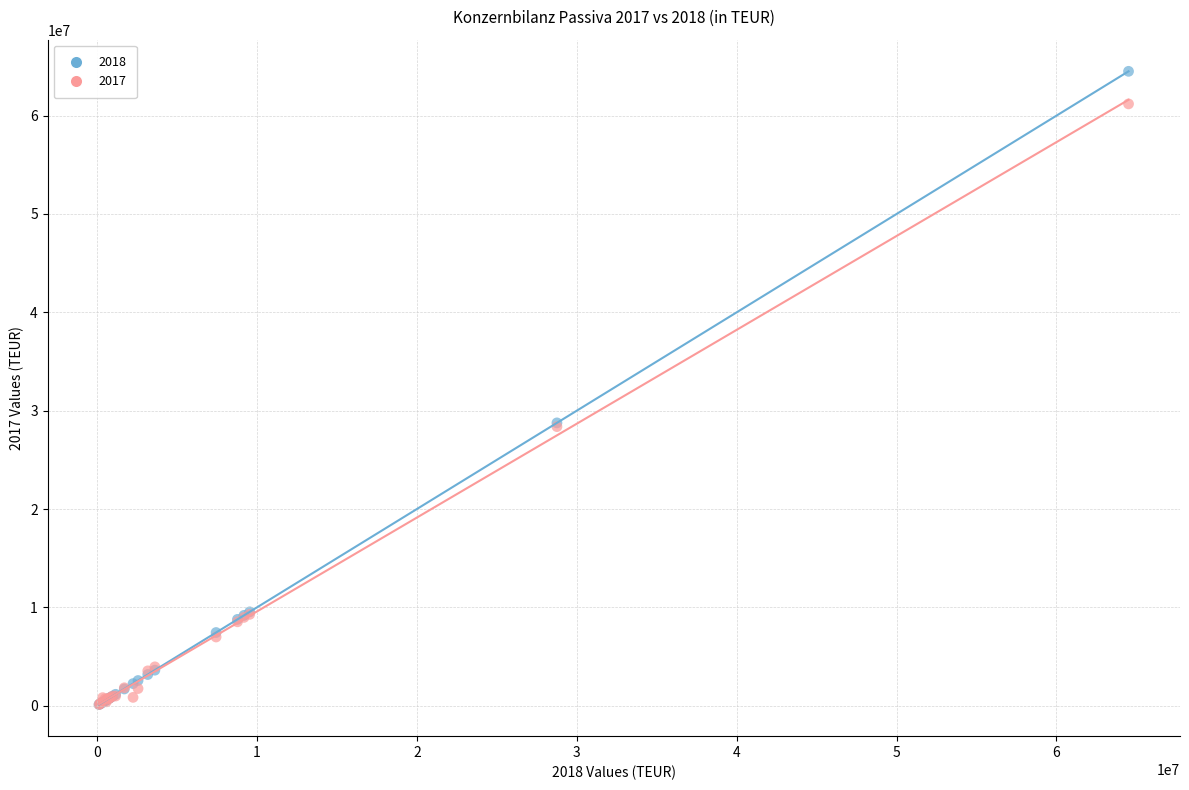

Which series has the largest Y range (max minus min)?

2018